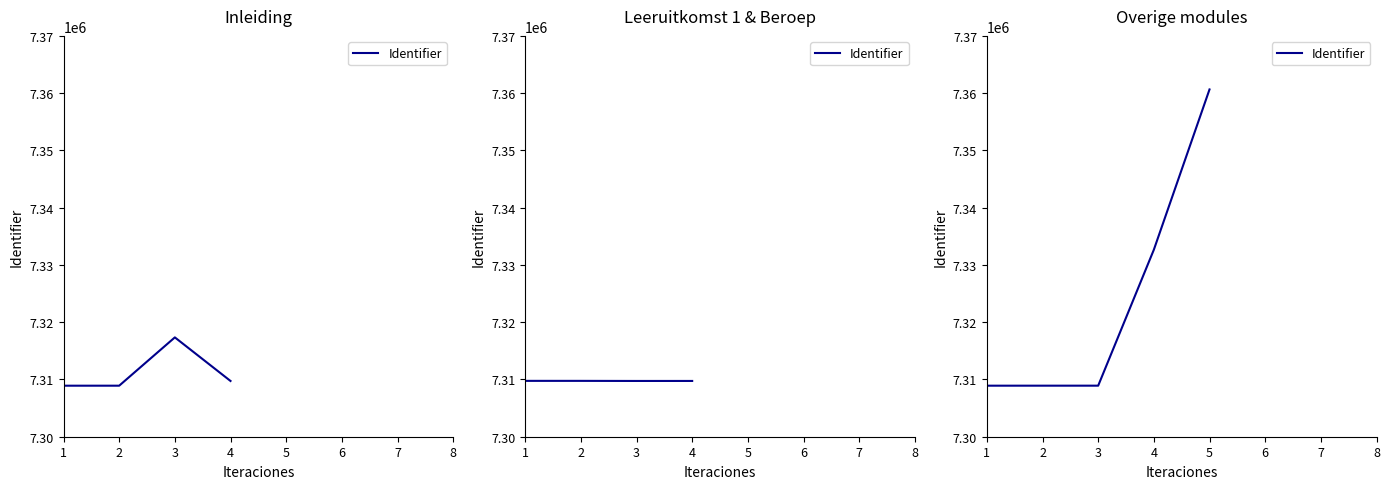

List the labels in order of value, largest first.

5, 4, 3, 2, 1